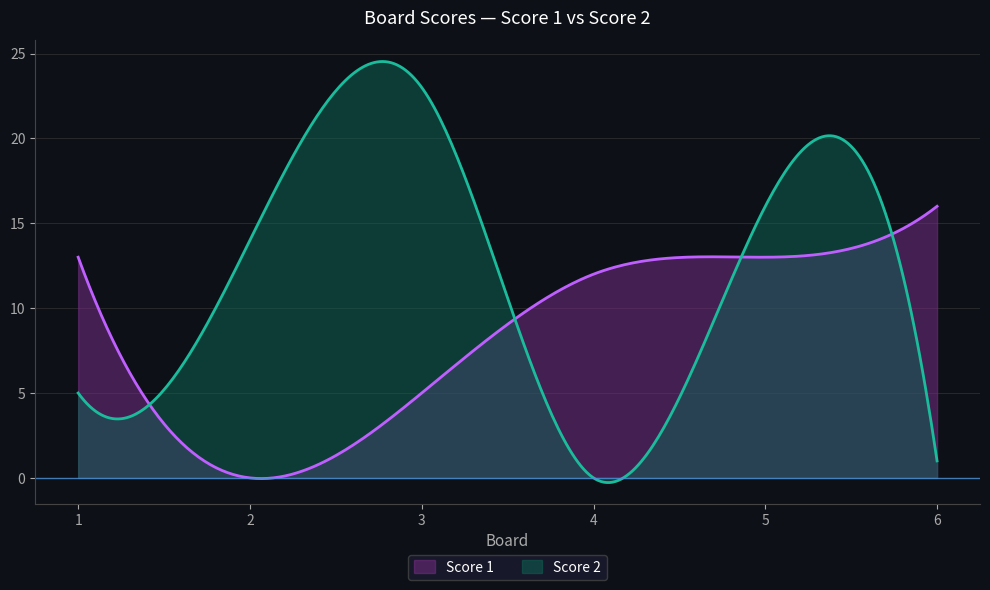

What is the value of the Score 1 point at the 6th from the left?

16